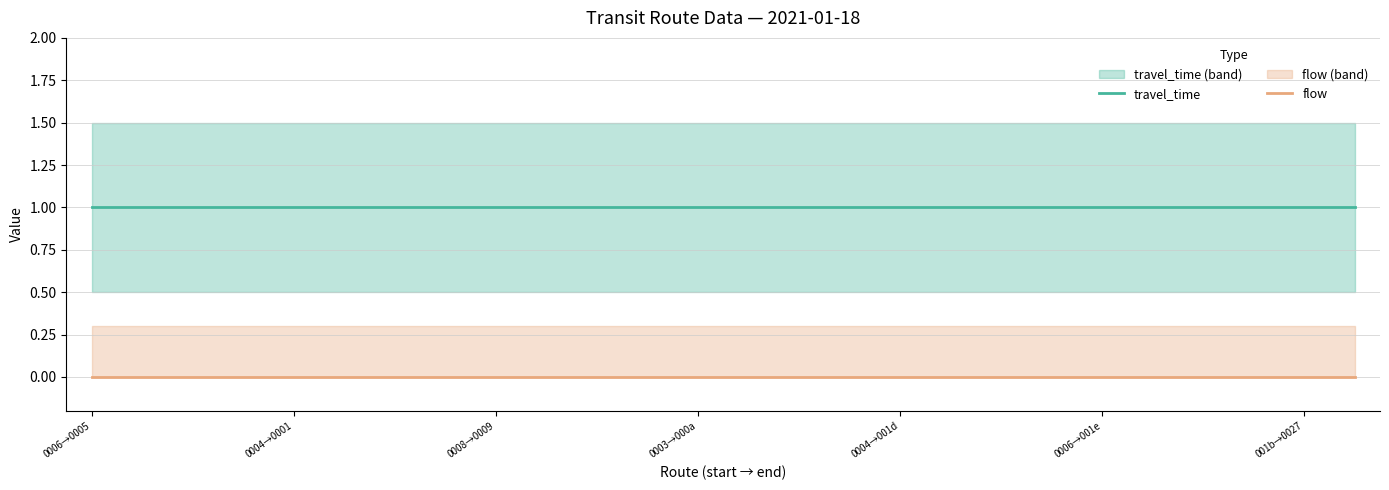

True or false: flow and travel_time cross at least once.

False